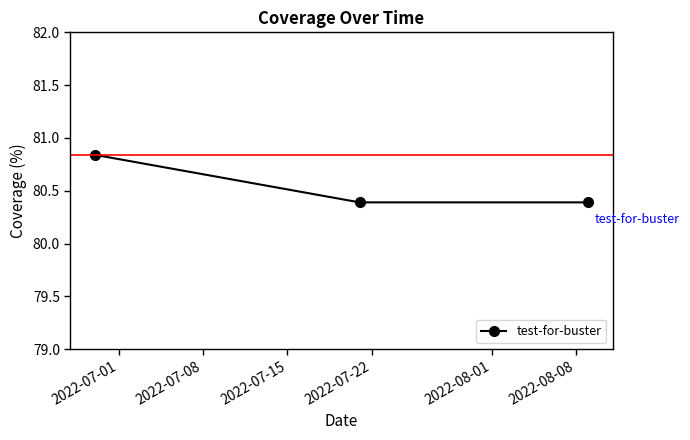

What is the smallest value displayed?

80.4